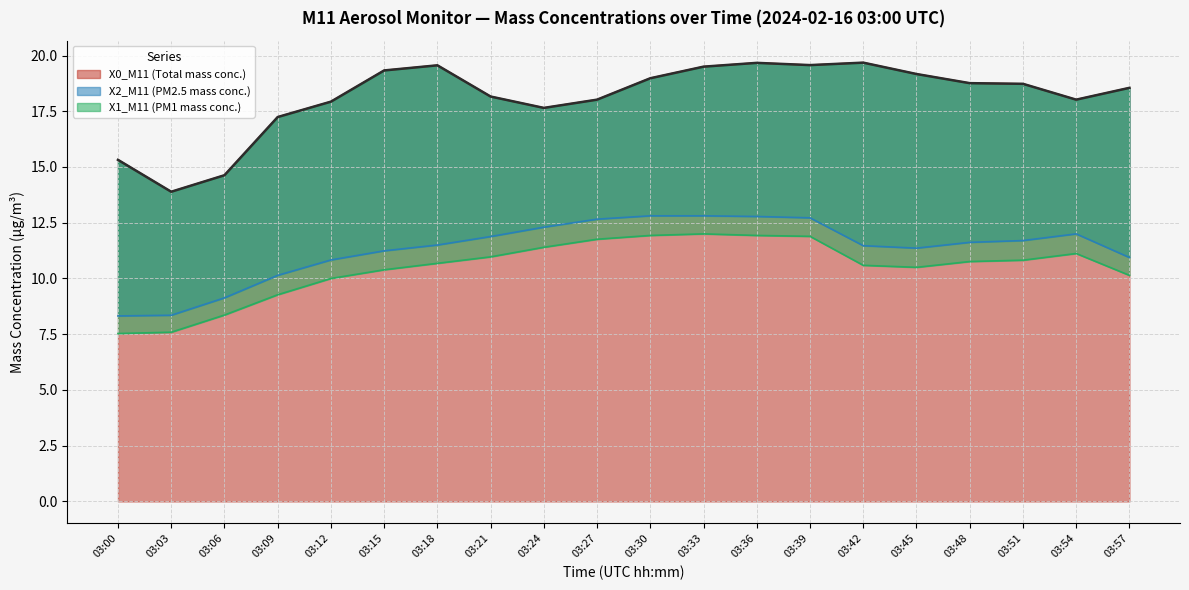

What is the value of the X0_M11 (Total mass conc.) point at the 9th from the left?

17.6